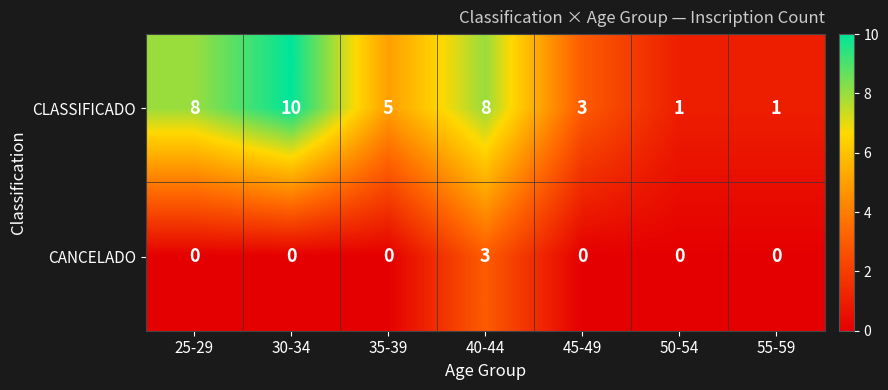

Between 35-39 and 45-49, which series saw the biggest shift?

CLASSIFICADO